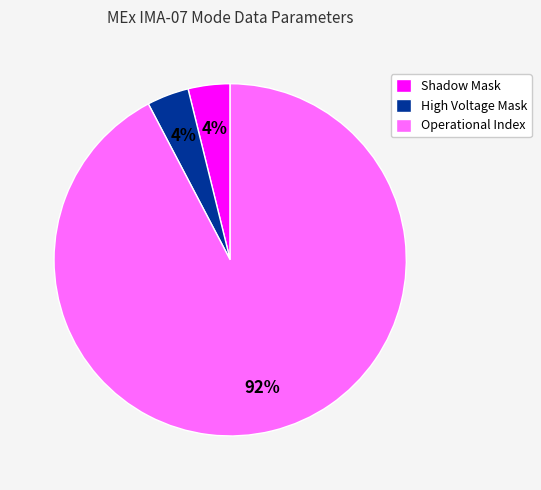

What is the largest slice in the pie chart?

Operational Index